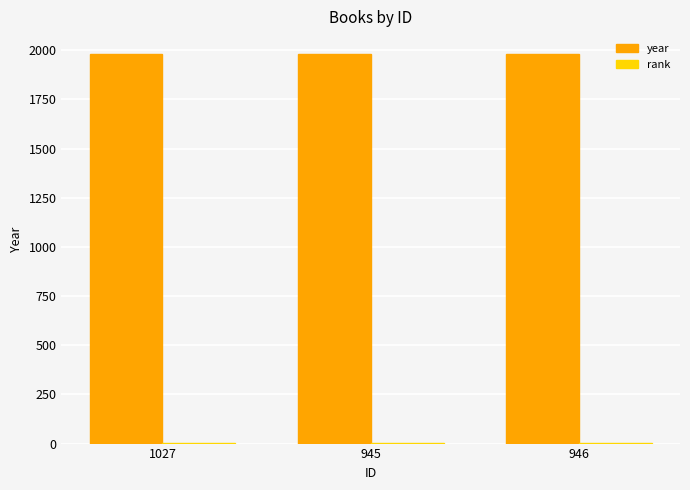

True or false: year has a value of 1982 at 945.

True